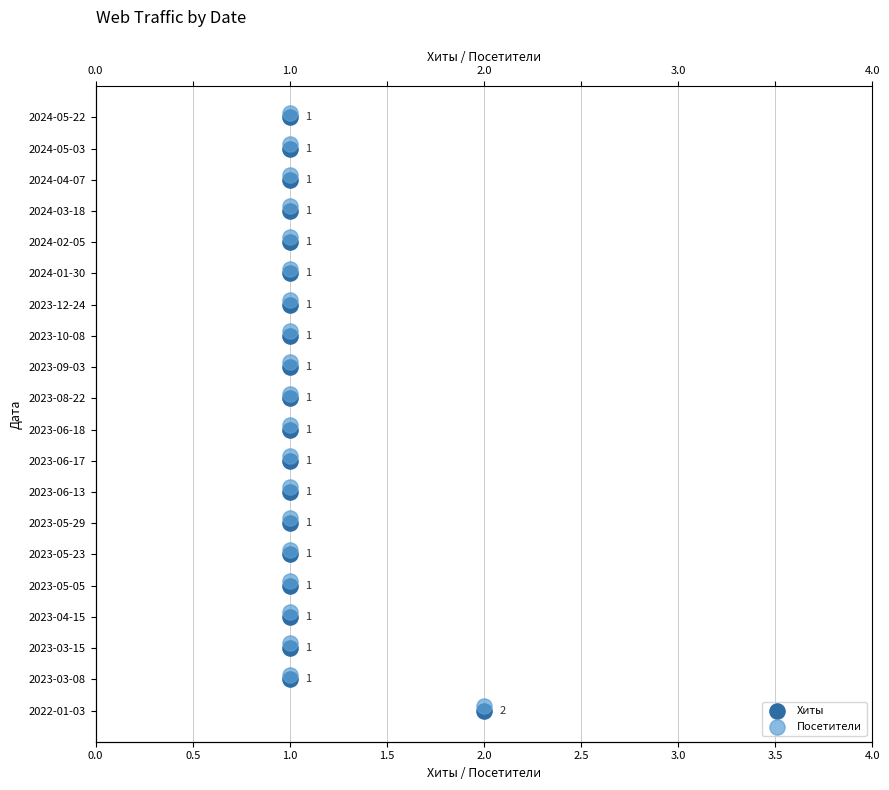

Is the value of Хиты at 1.0 greater than the value of Посетители at 1.0?

Yes